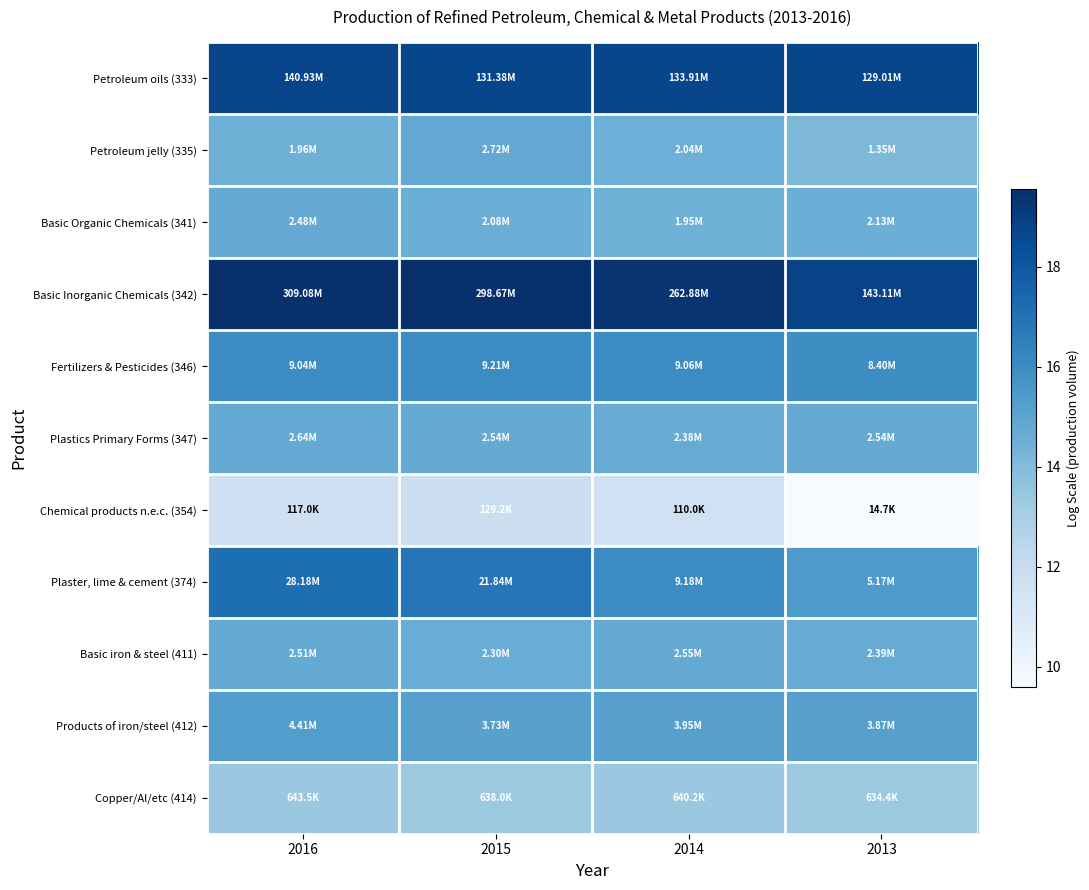

Reading left to right, transcribe all the data shown in this chart.

Petroleum oils (333): 2016=18.8	2015=18.7	2014=18.7	2013=18.7
Petroleum jelly (335): 2016=14.5	2015=14.8	2014=14.5	2013=14.1
Basic Organic Chemicals (341): 2016=14.7	2015=14.5	2014=14.5	2013=14.6
Basic Inorganic Chemicals (342): 2016=19.5	2015=19.5	2014=19.4	2013=18.8
Fertilizers & Pesticides (346): 2016=16.0	2015=16.0	2014=16.0	2013=15.9
Plastics Primary Forms (347): 2016=14.8	2015=14.7	2014=14.7	2013=14.7
Chemical products n.e.c. (354): 2016=11.7	2015=11.8	2014=11.6	2013=9.6
Plaster, lime & cement (374): 2016=17.2	2015=16.9	2014=16.0	2013=15.5
Basic iron & steel (411): 2016=14.7	2015=14.6	2014=14.8	2013=14.7
Products of iron/steel (412): 2016=15.3	2015=15.1	2014=15.2	2013=15.2
Copper/Al/etc (414): 2016=13.4	2015=13.4	2014=13.4	2013=13.4